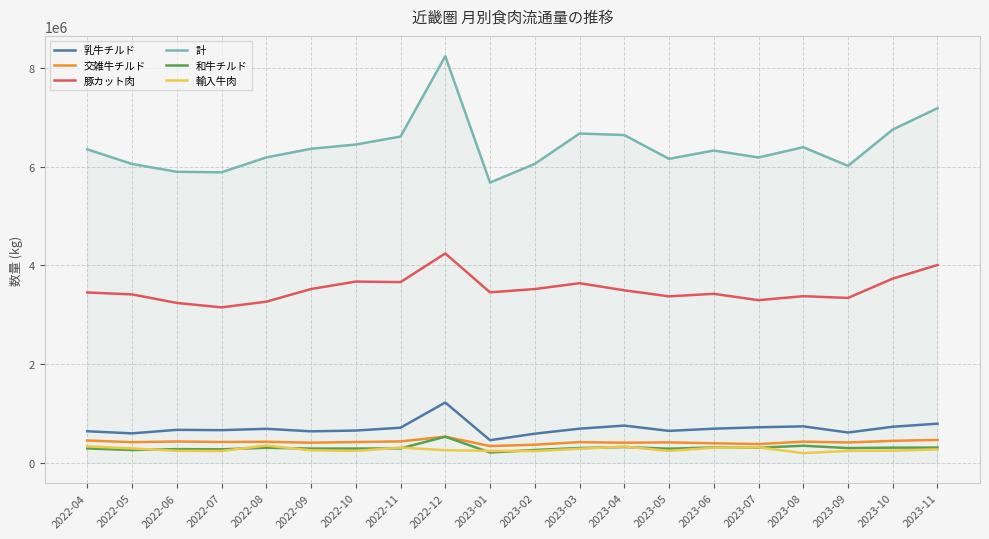

What are all the series names shown in the legend?

乳牛チルド, 交雑牛チルド, 豚カット肉, 計, 和牛チルド, 輸入牛肉